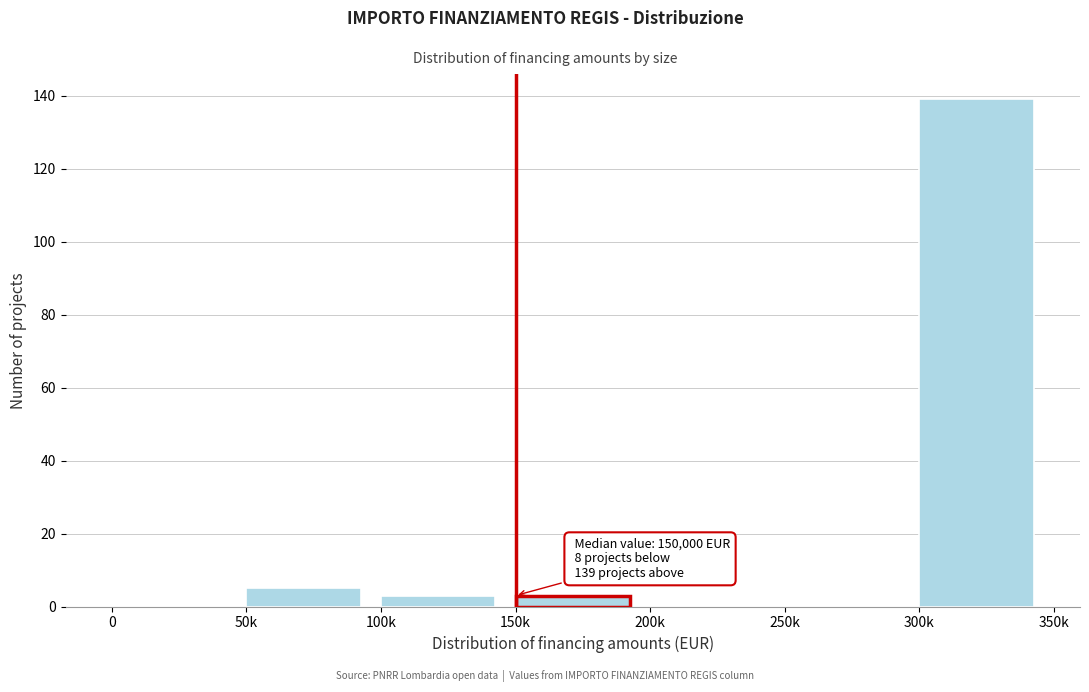

Reading left to right, what are all the values shown in this chart?

0=0	50k=5	100k=3	150k=3	200k=0	250k=0	300k=139